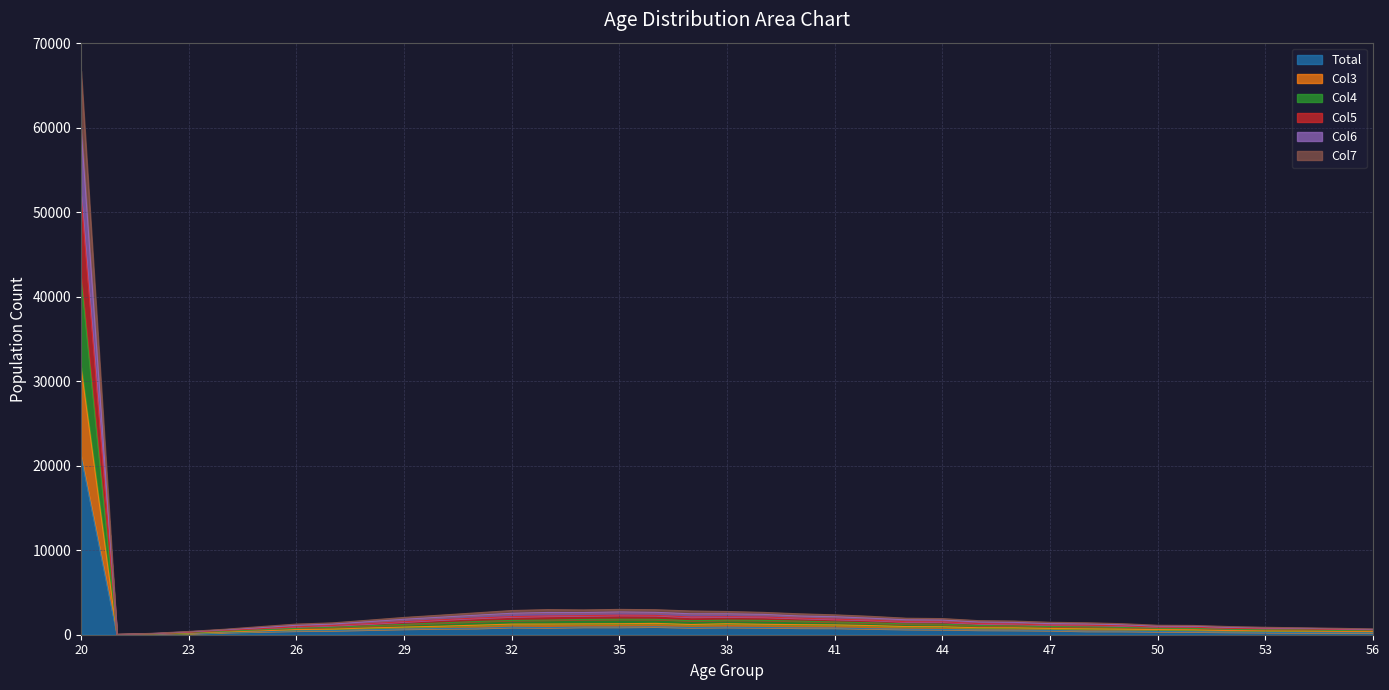

At which category does Col4 reach its first local peak?

33